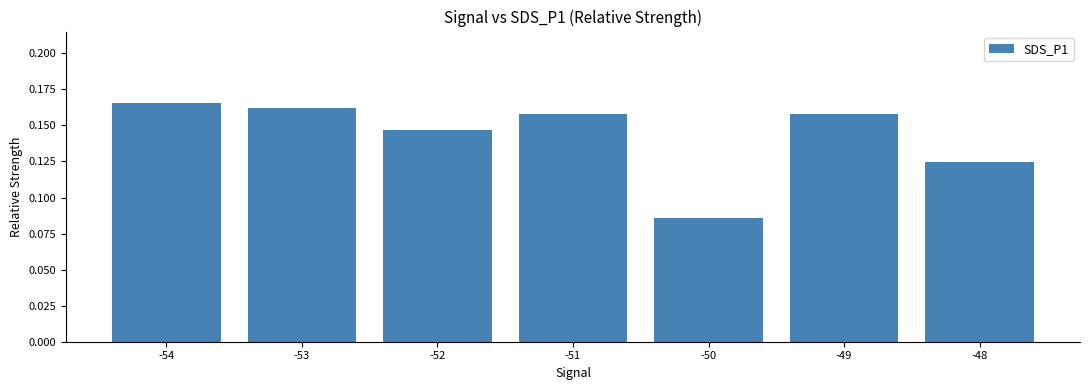

True or false: the data shows 0.2 at -52.

False